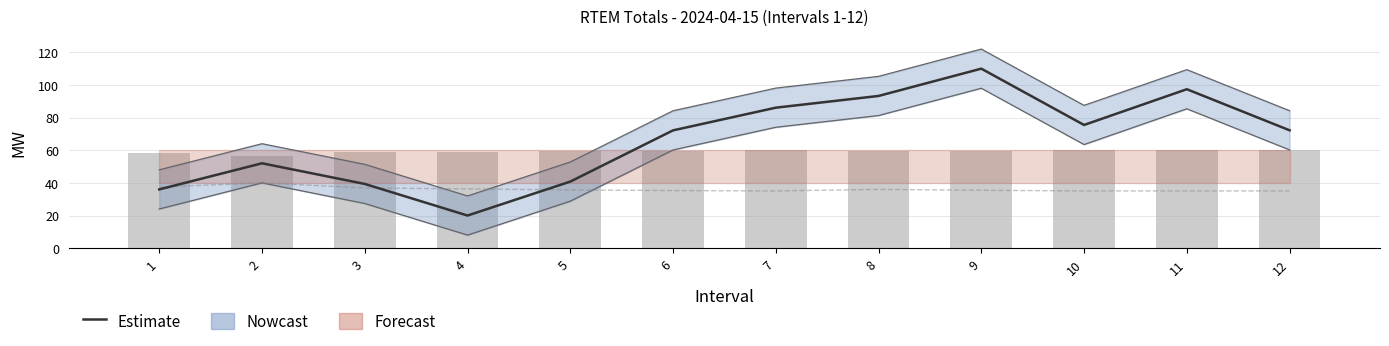

Reading left to right, transcribe all the data shown in this chart.

Estimate: 36.0	52.0	39.4	20.0	40.8	72.2	86.1	93.3	110.0	75.5	97.4	72.2
Import (scaled): 37.5	40.0	36.9	36.3	35.7	35.3	35.1	36.0	35.5	35.1	35.1	35.1
Export (scaled): 58.4	56.6	58.7	59.2	59.6	59.8	60.0	59.4	59.7	60.0	60.0	60.0